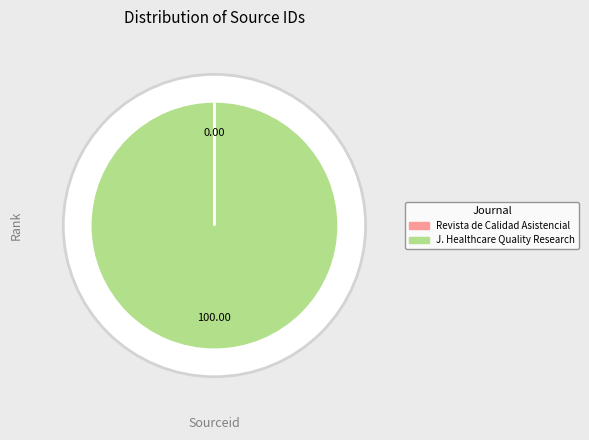

Rank the categories by value from highest to lowest.

Journal of Healthcare Quality Research, Revista de Calidad Asistencial